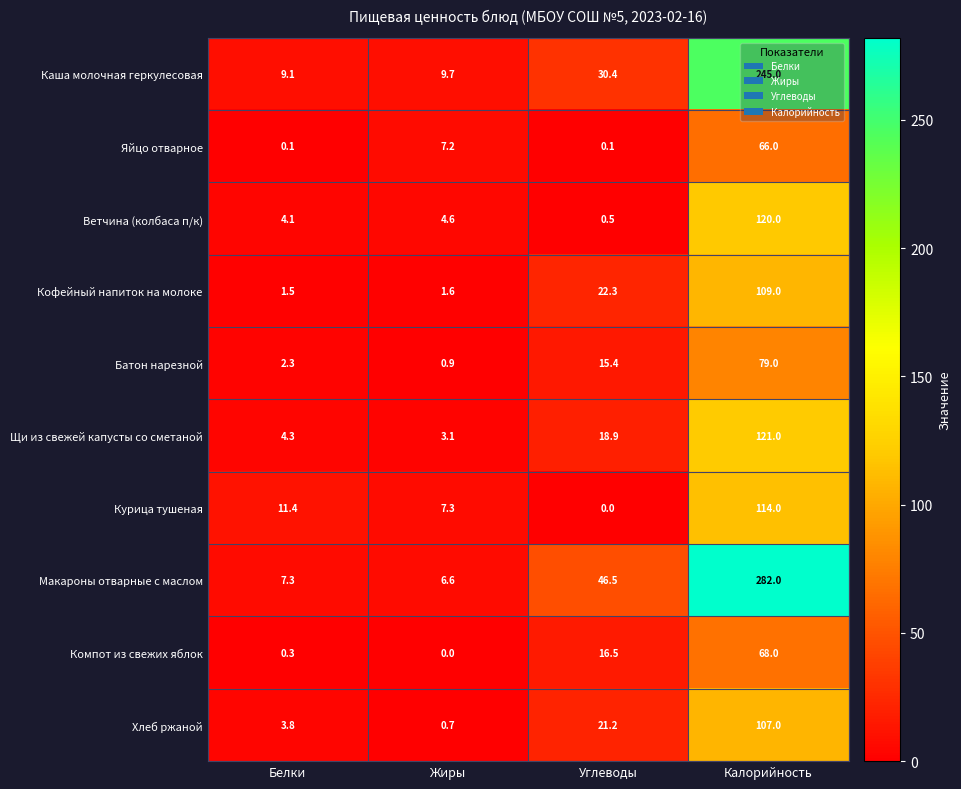

What is the highest value of the Каша молочная геркулесовая series?

245.0